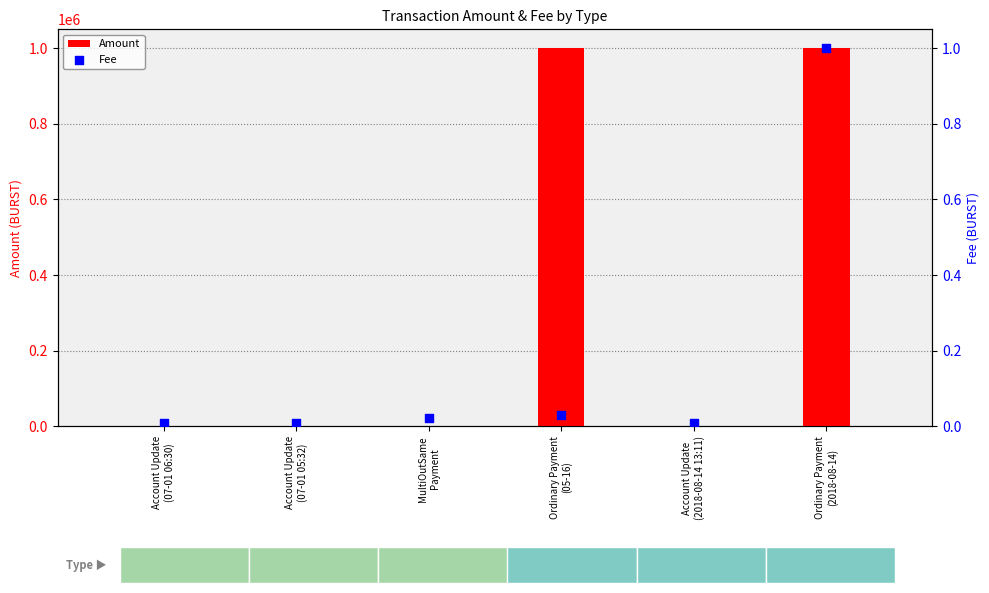

At how many categories does at least one series exceed 792322?

2